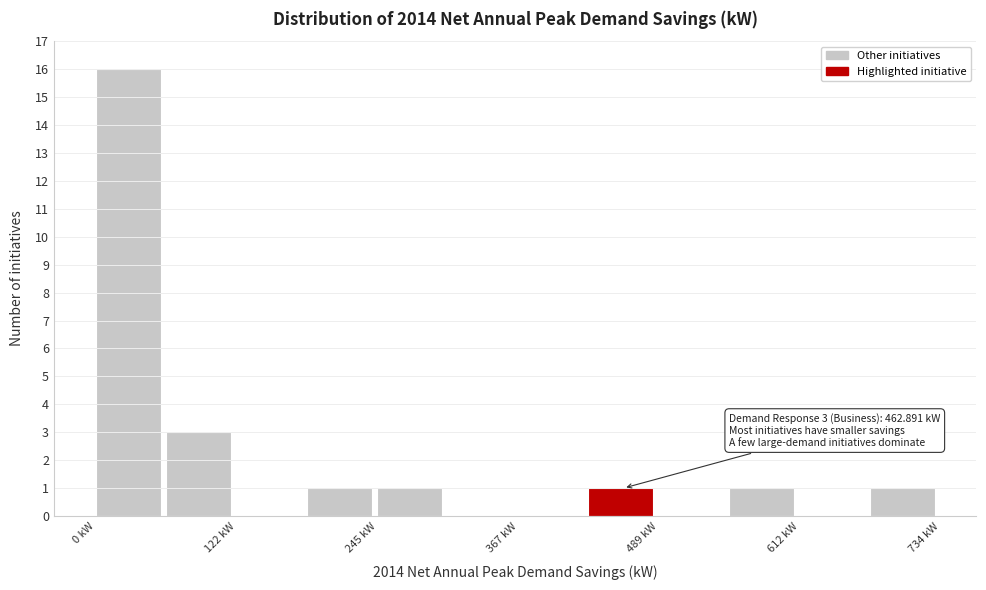

Around what value on the x-axis is the tallest bar? Give the approximate position of its centre, as read against the axis.

20